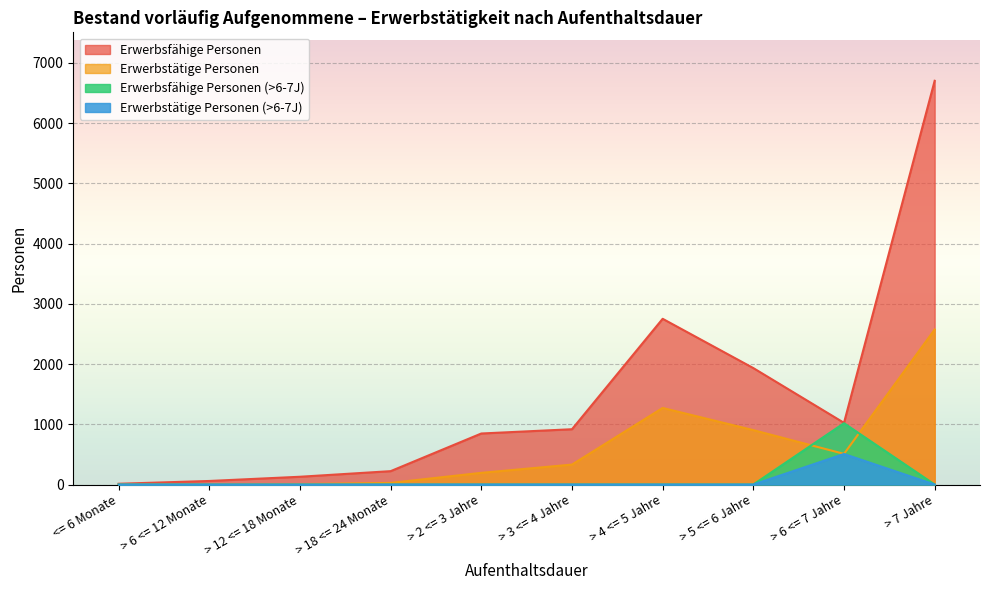

Between > 12 <= 18 Monate and > 7 Jahre, which is larger?

> 7 Jahre